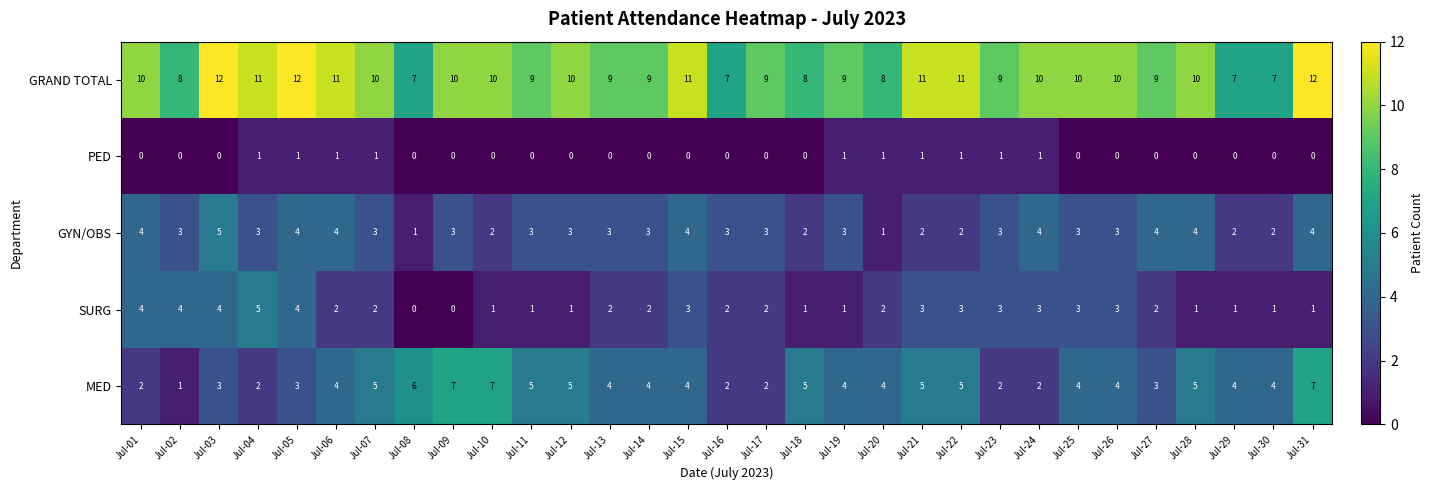

Count the number of data series in this chart.

5